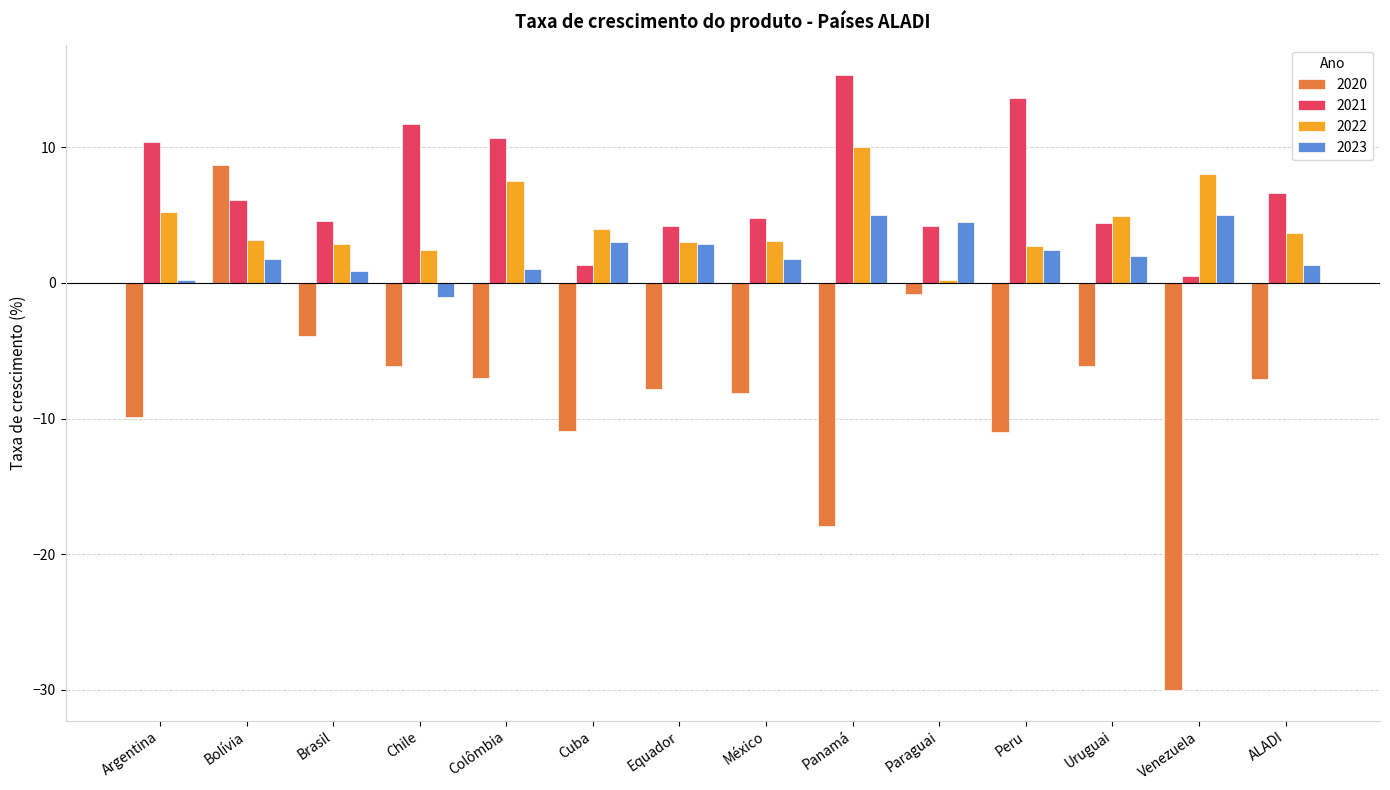

Which series has the largest range (max minus min)?

2020